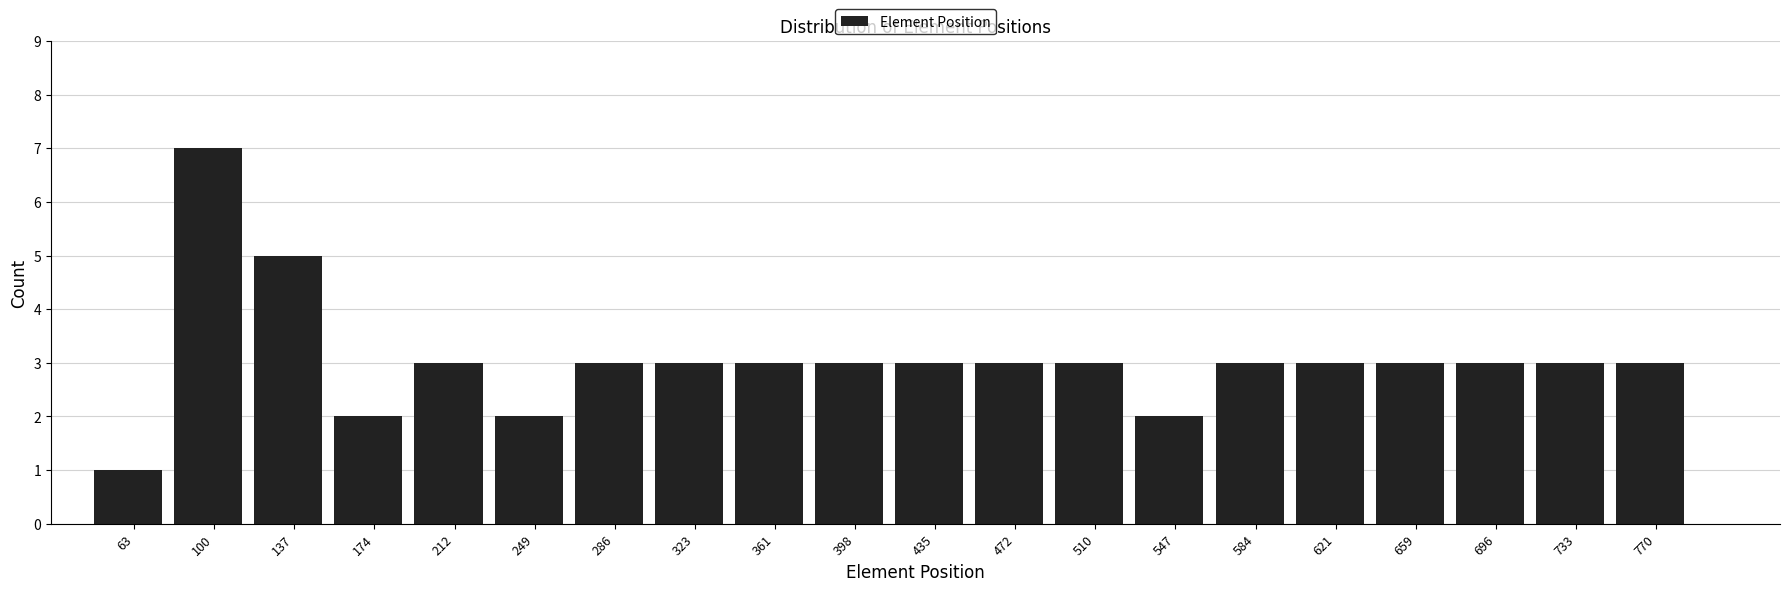

Reading right to left, list all the values displayed in this chart.

3	3	3	3	3	3	2	3	3	3	3	3	3	3	2	3	2	5	7	1